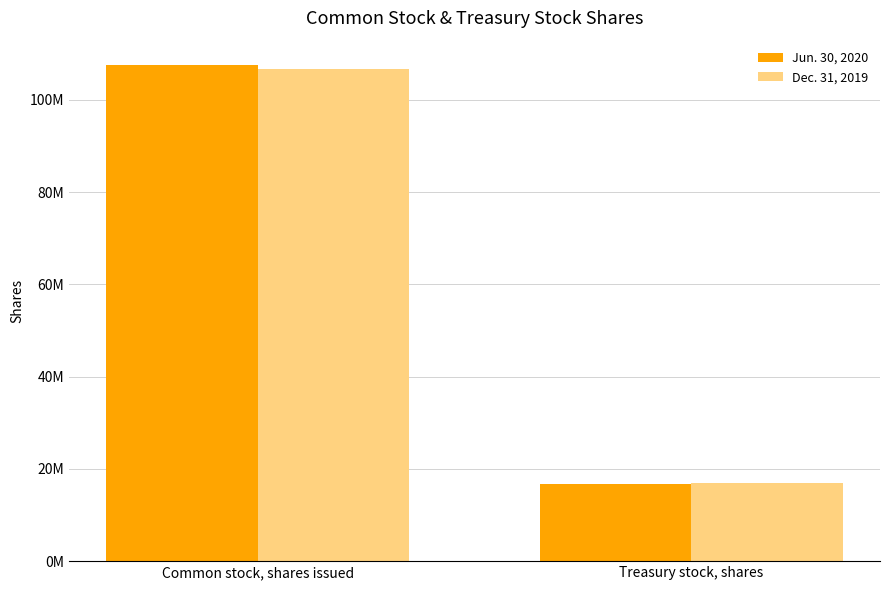

Rank the series by their maximum value, from lowest to highest.

Dec. 31, 2019, Jun. 30, 2020